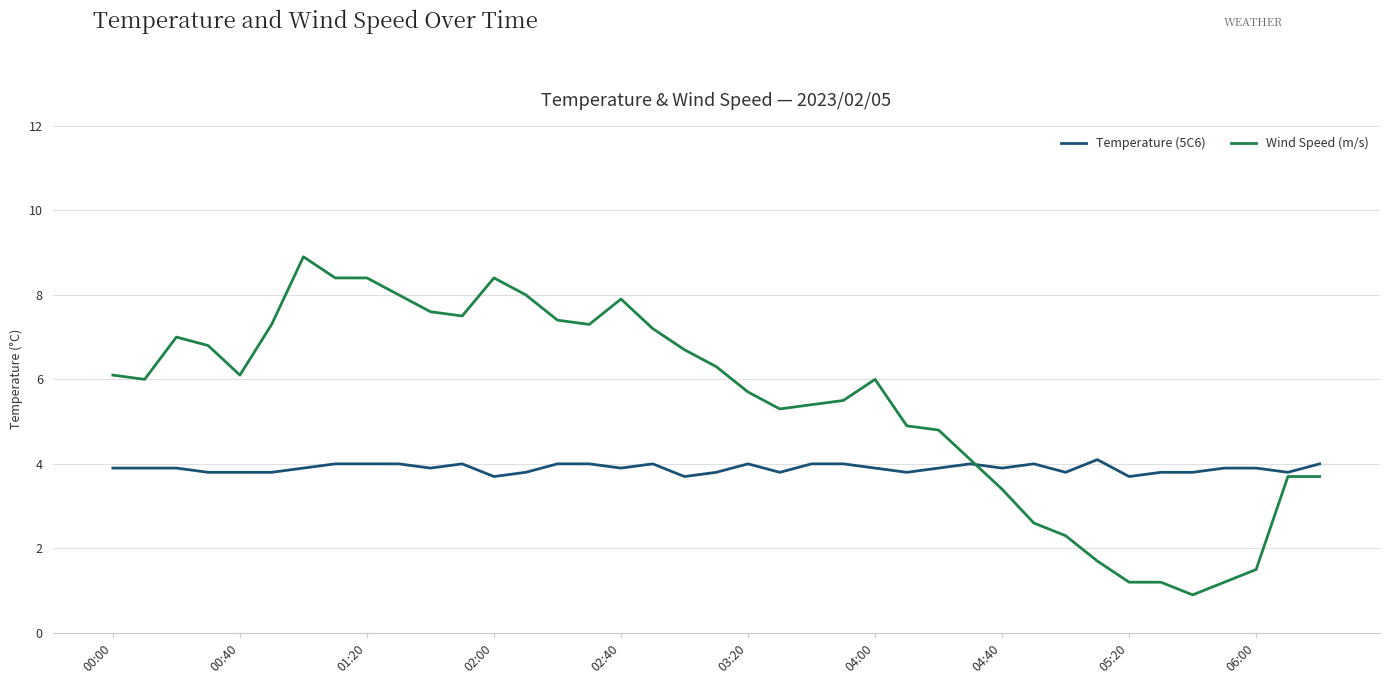

True or false: Temperature (5C6) has more than 2 interior local peaks.

True